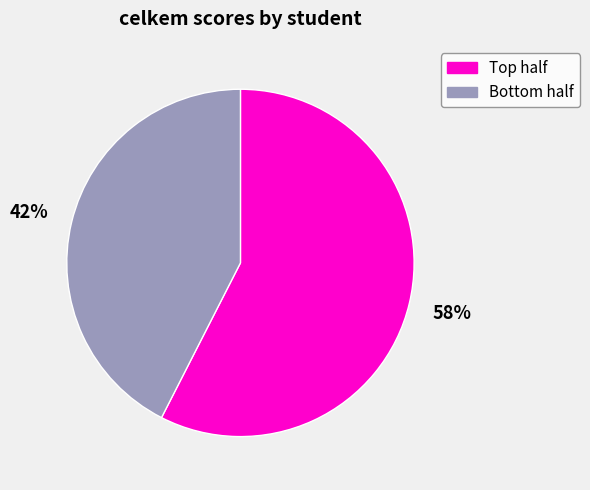

Does any single category account for the majority?

Yes